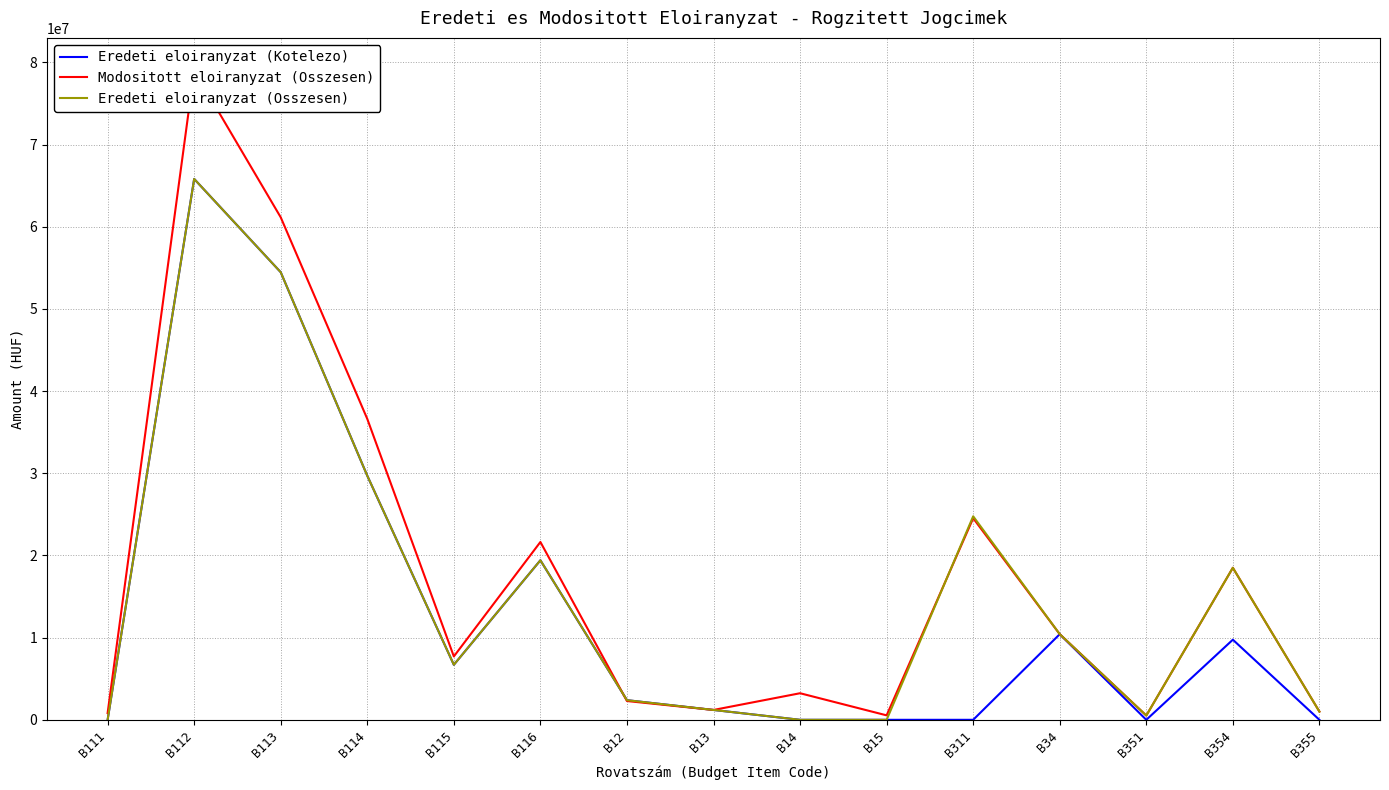

What is the value of the Eredeti eloiranyzat (Kotelezo) point at the 5th from the left?

6697362.0